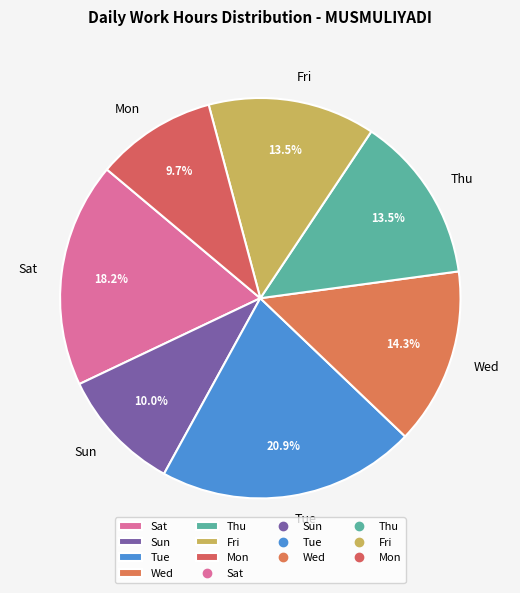

Does Sat account for over 50% of the chart?

No